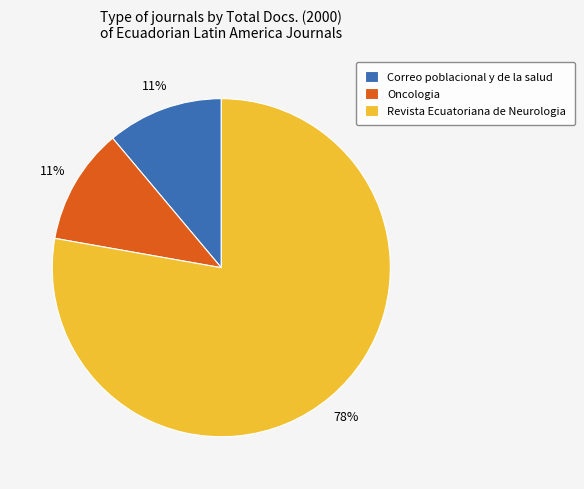

To the nearest percent, what percentage of the pie is Oncologia?

11%